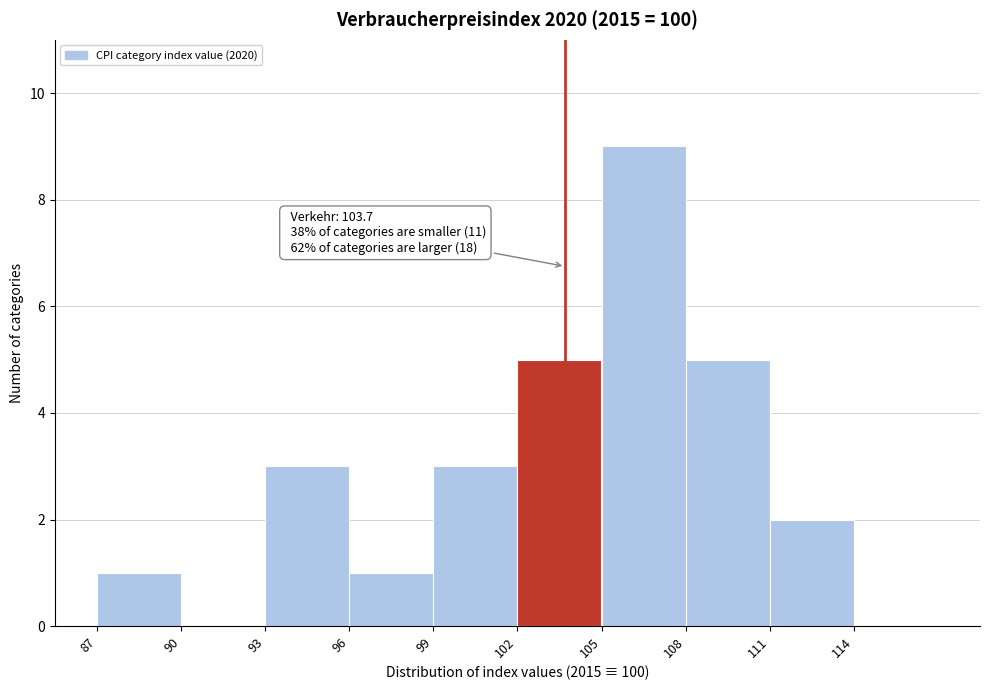

Over which range of the x-axis is the bar tallest?

105 to 108